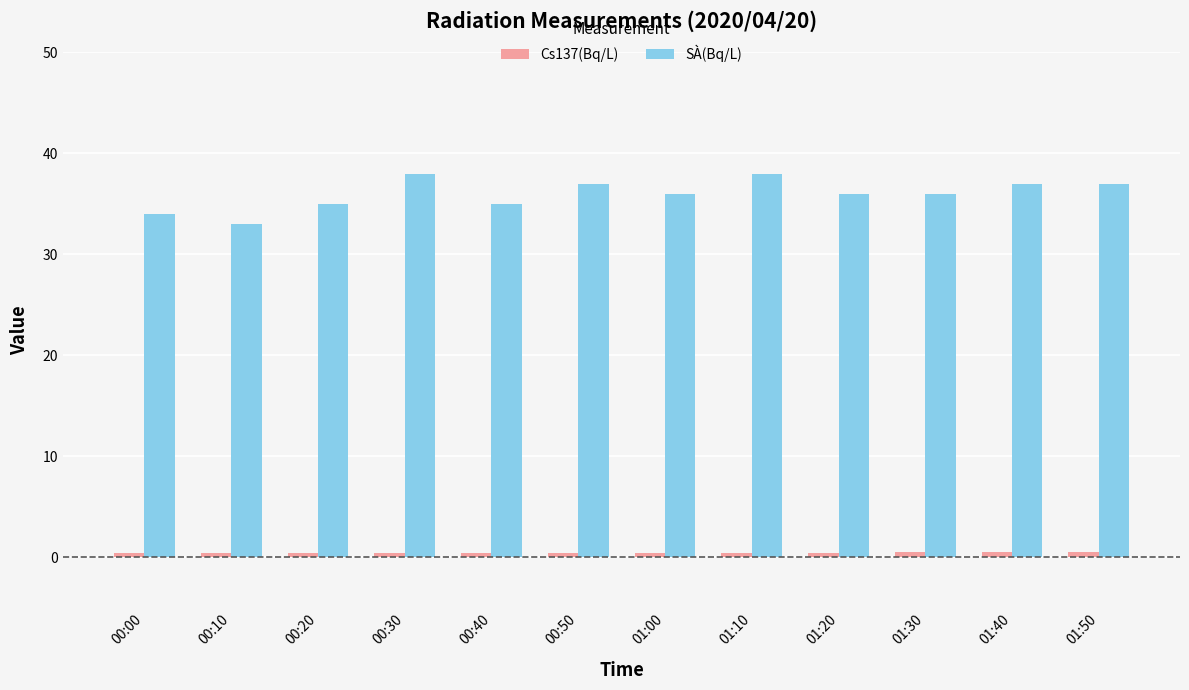

Which series has the largest total across all categories?

SÀ(Bq/L)